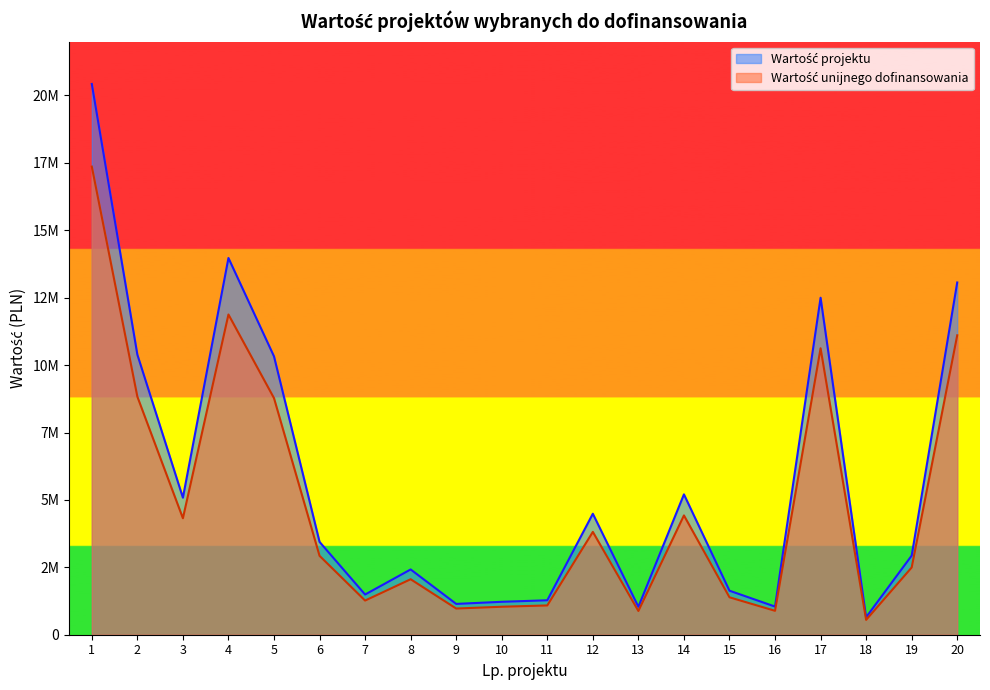

What is the difference between the highest and lowest values at 14?

780885.0